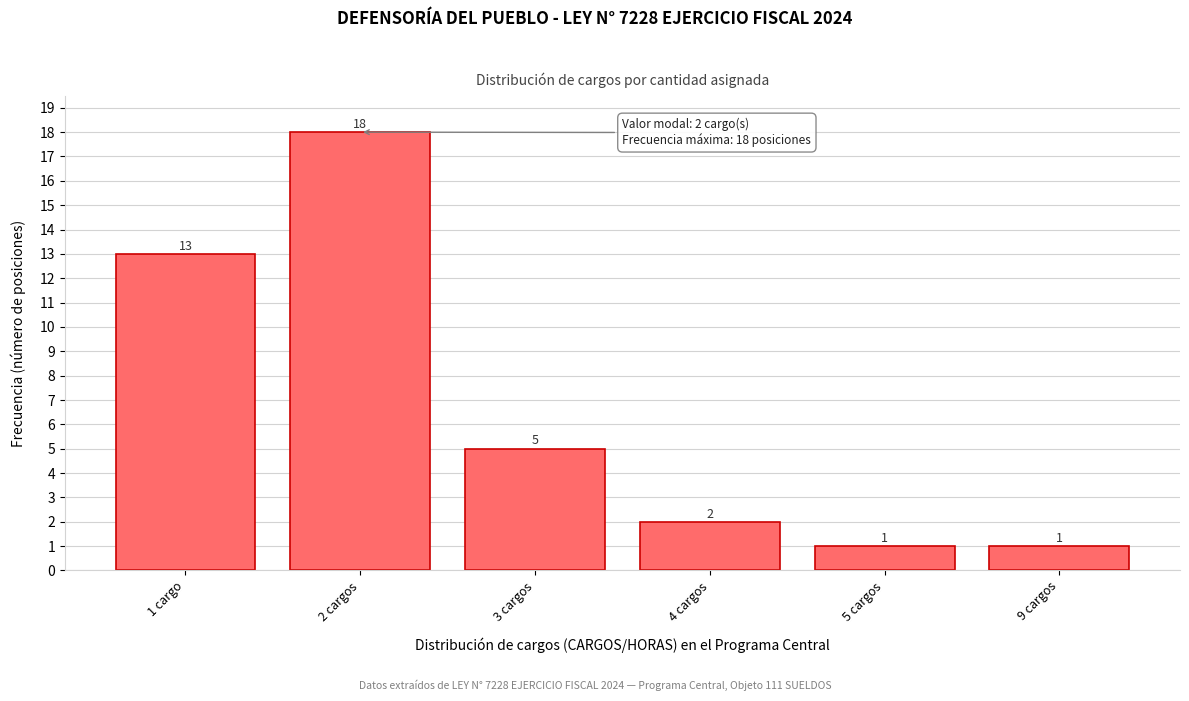

Reading right to left, what are all the values shown in this chart?

9 cargos=1	5 cargos=1	4 cargos=2	3 cargos=5	2 cargos=18	1 cargo=13